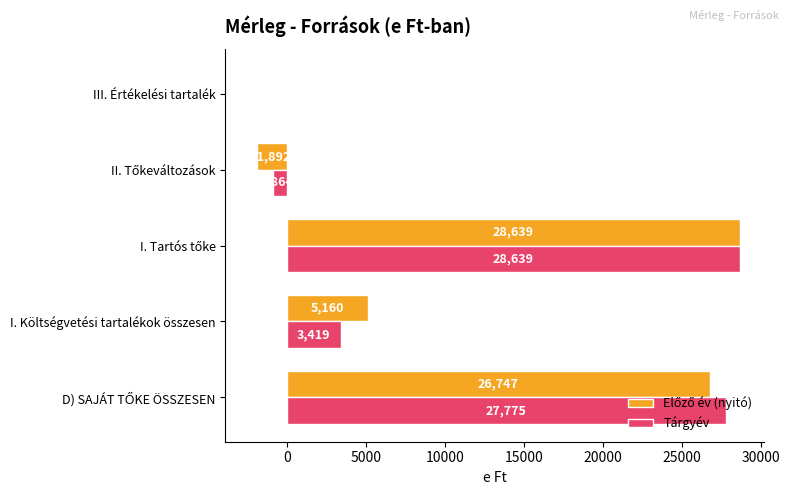

The value of Tárgyév at I. Költségvetési tartalékok összesen is 3419. True or false?

True